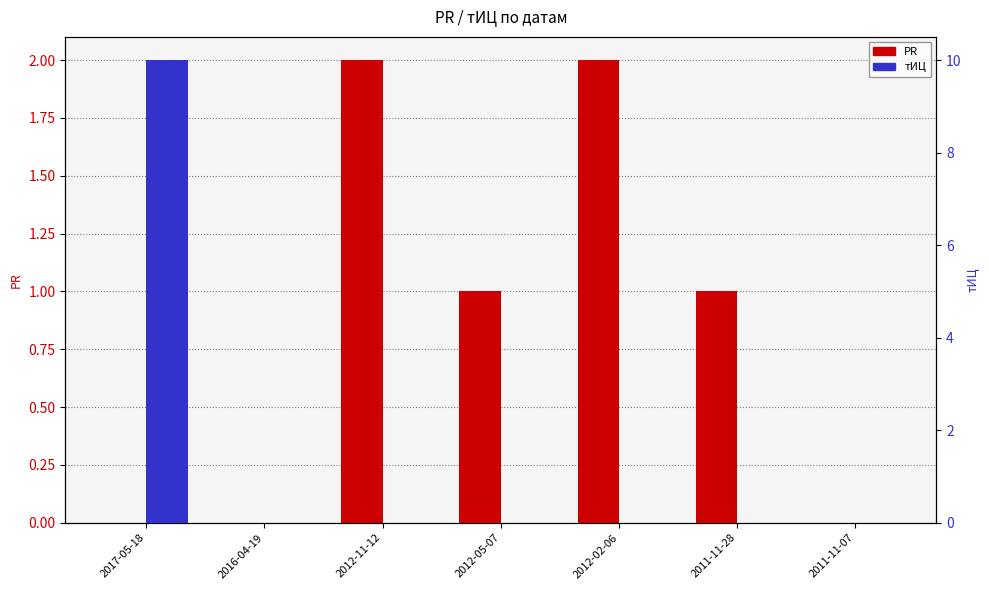

The PR series shows 0 at 2016-04-19. True or false?

True